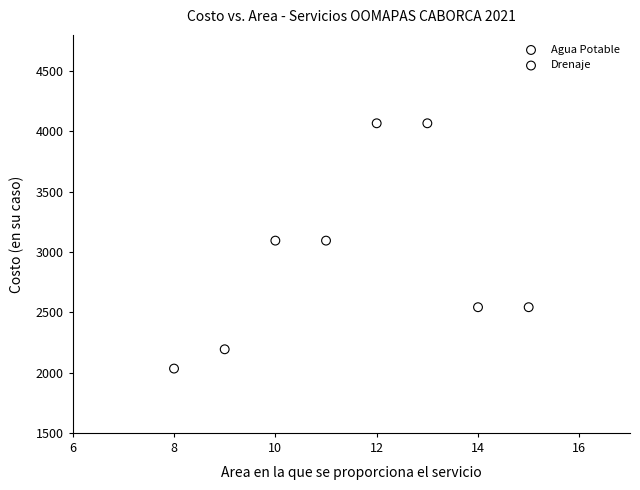

Which series has the widest spread of Y values?

Agua Potable